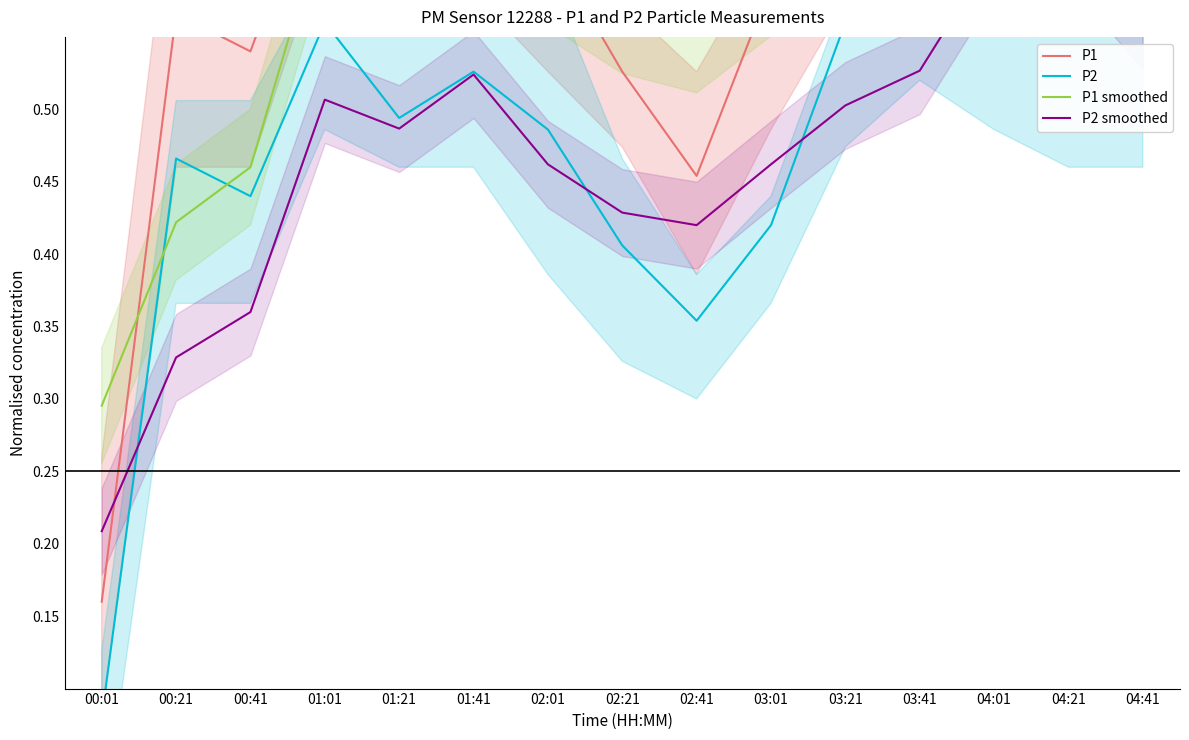

What are all the series names shown in the legend?

P1, P2, P1 smoothed, P2 smoothed